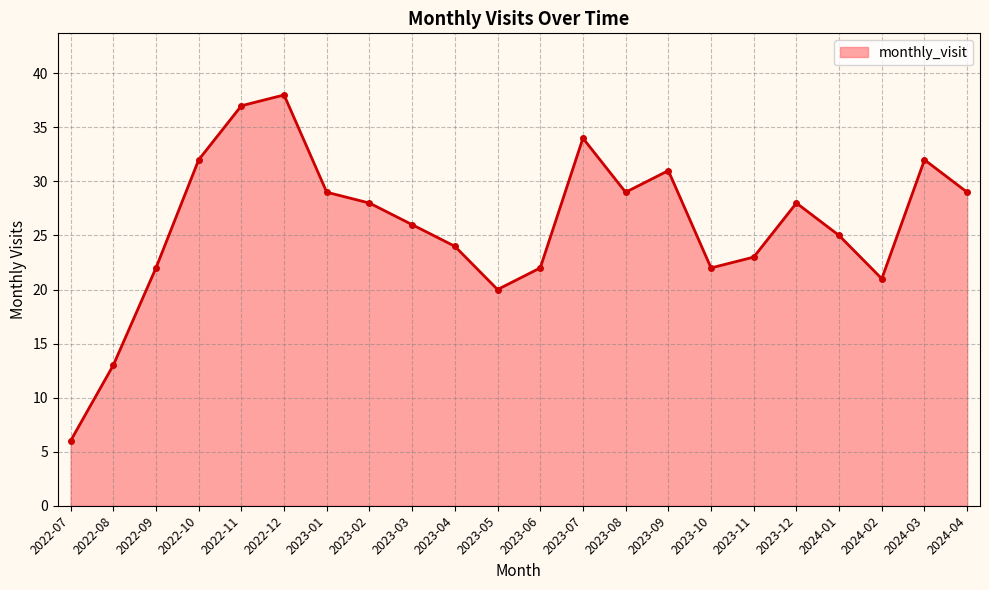

At which category does the data reach its first local peak?

2022-12